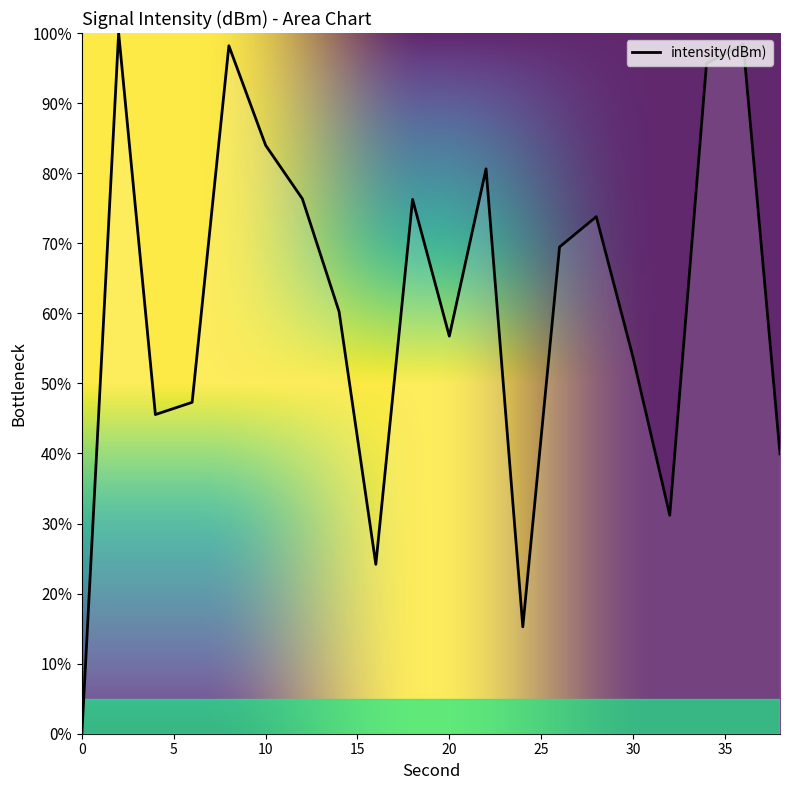

What is the greatest value displayed?

100.0